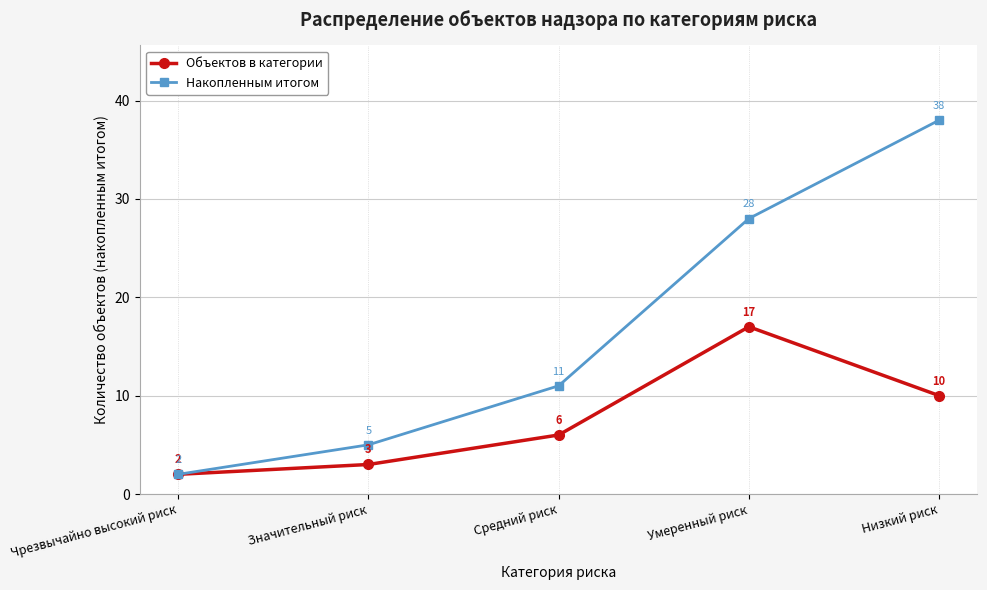

What are all the series names shown in the legend?

Объектов в категории, Накопленным итогом